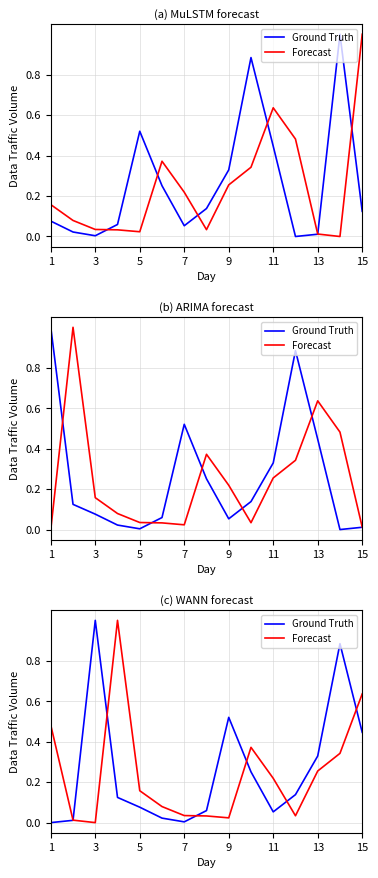

What is the sum of all Ground Truth values?

3.9